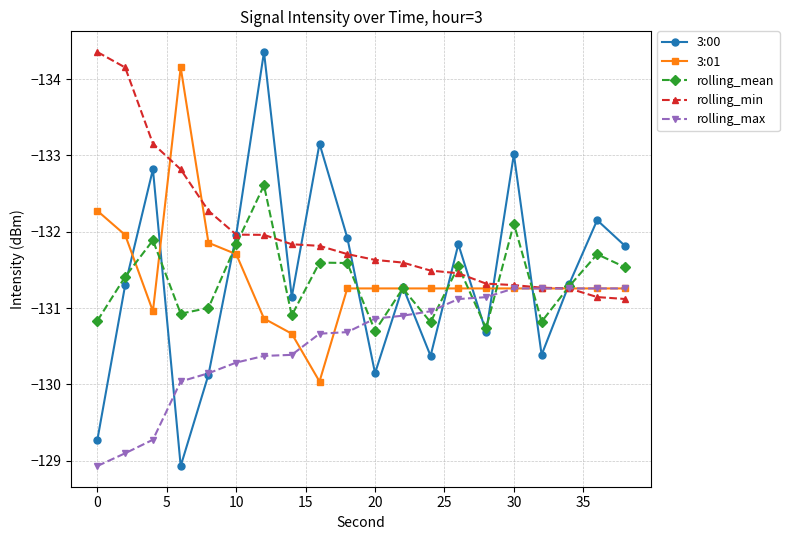

What is the minimum value shown in the chart?

-134.4